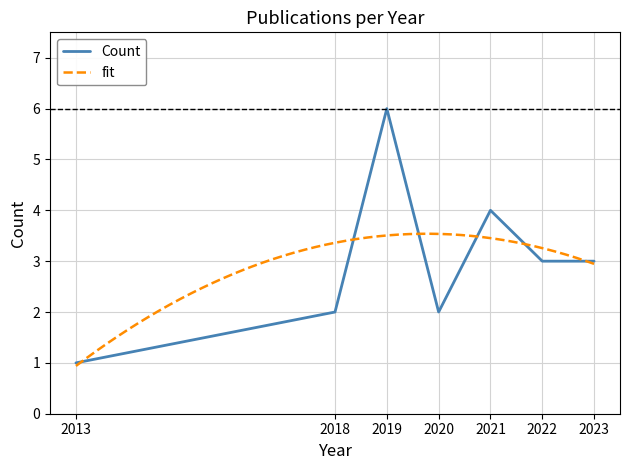

Does the chart have visible grid lines?

Yes